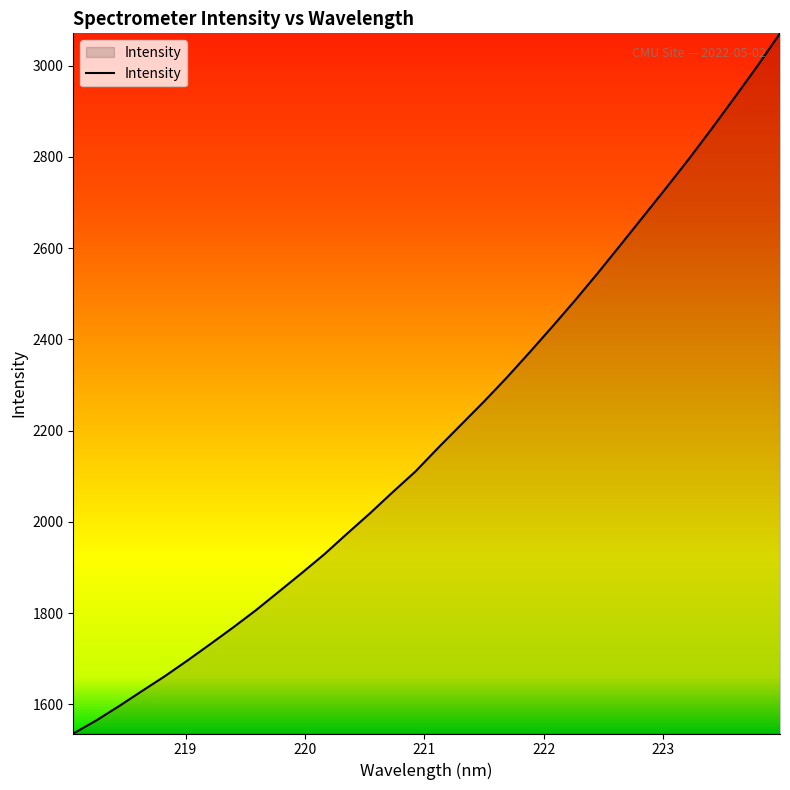

What is the minimum value shown in the chart?

1536.1